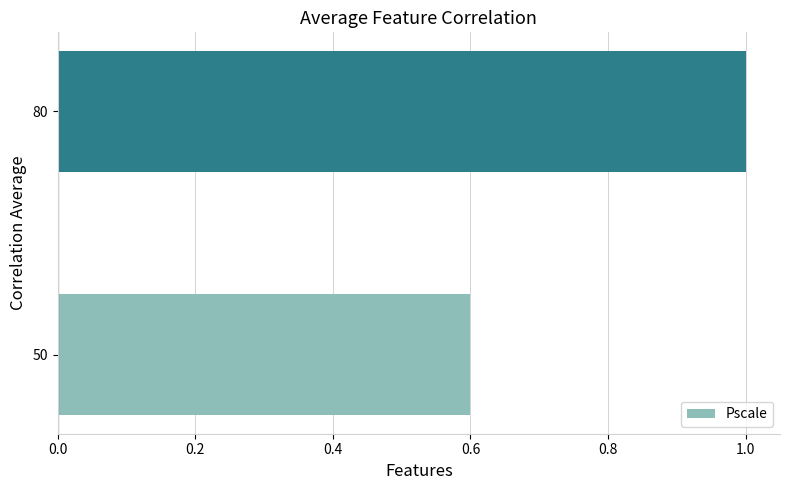

Which has a higher value, 80 or 50?

80